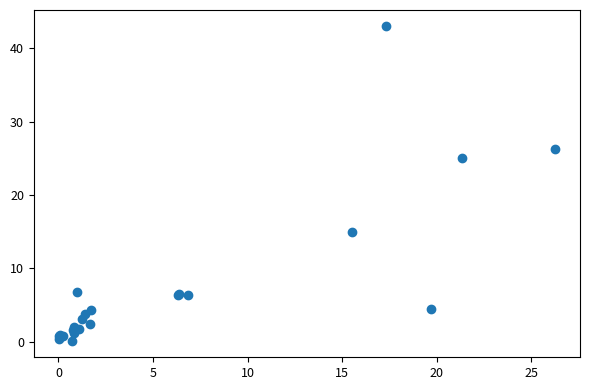

What Y value in the scatter plot is closest to 21?

25.0